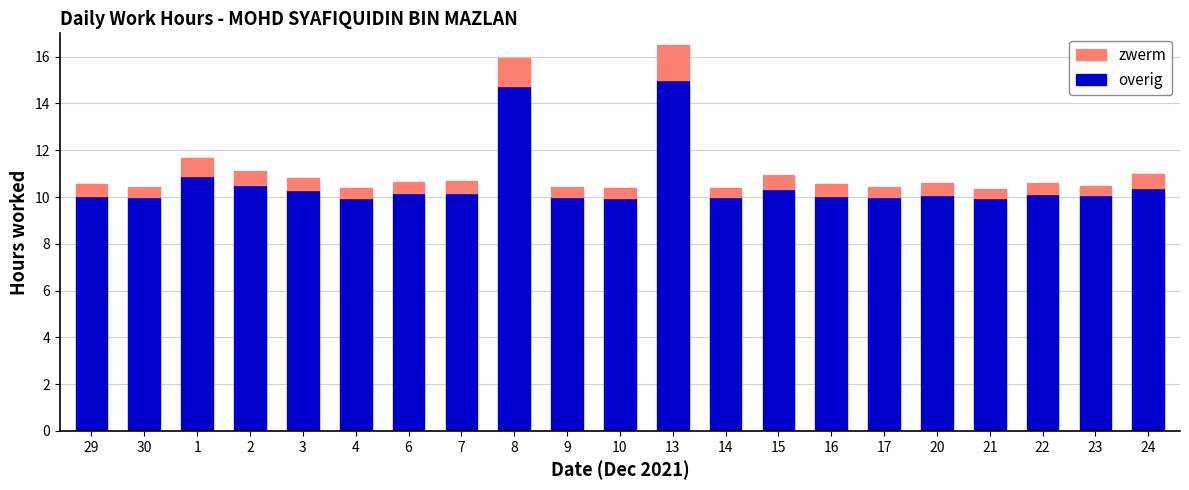

What is the total value across all series at 16?

10.5